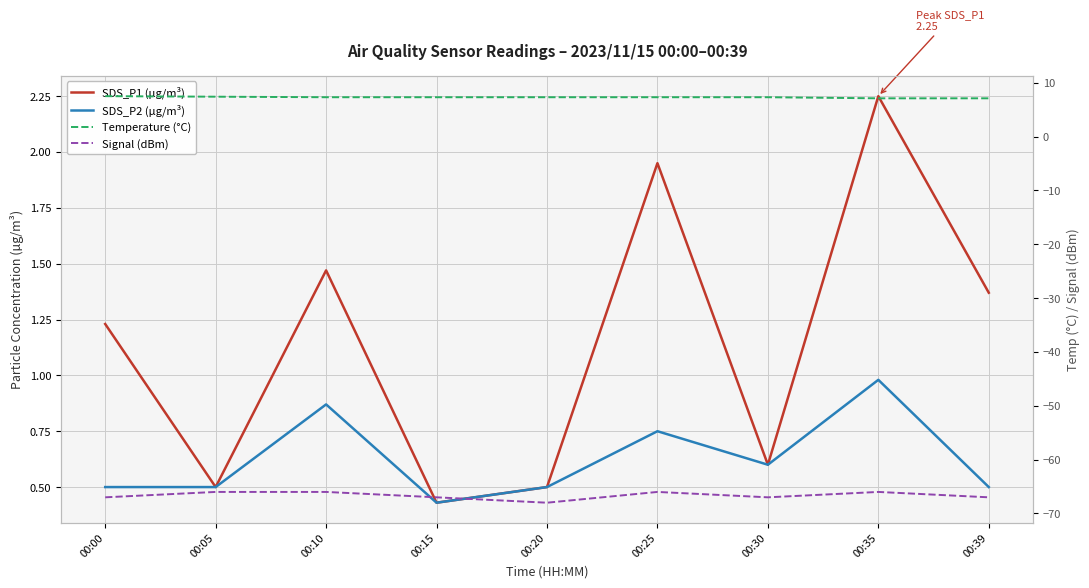

True or false: Signal (dBm) has a value of -105.1 at 00:05.

False